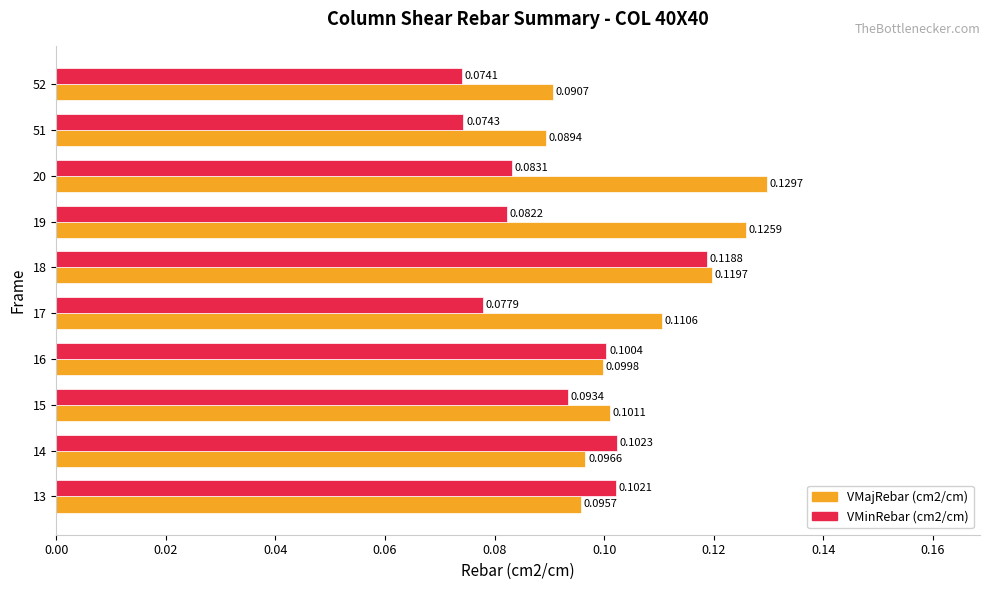

At which category is the sum across all series the highest?

18